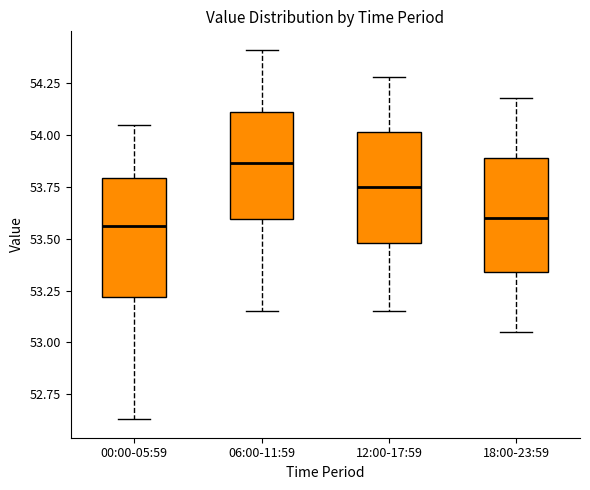

Where is the lower edge of the box for 00:00-05:59 on the y-axis? The values are not printed on the chart, so give them approximately, as read against the axis.

53.20